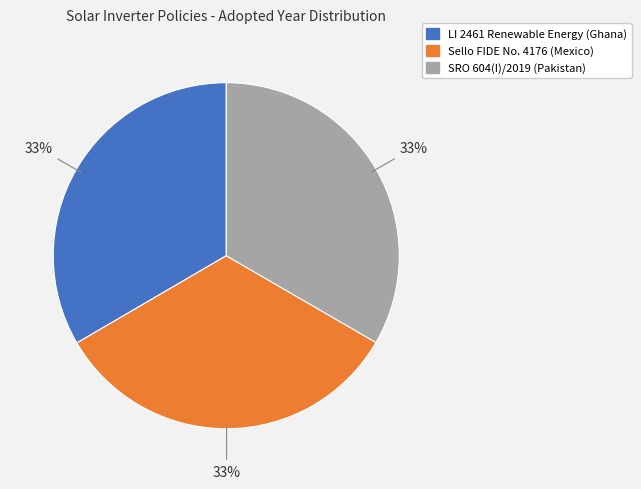

To the nearest percent, what is the average slice percentage?

33%